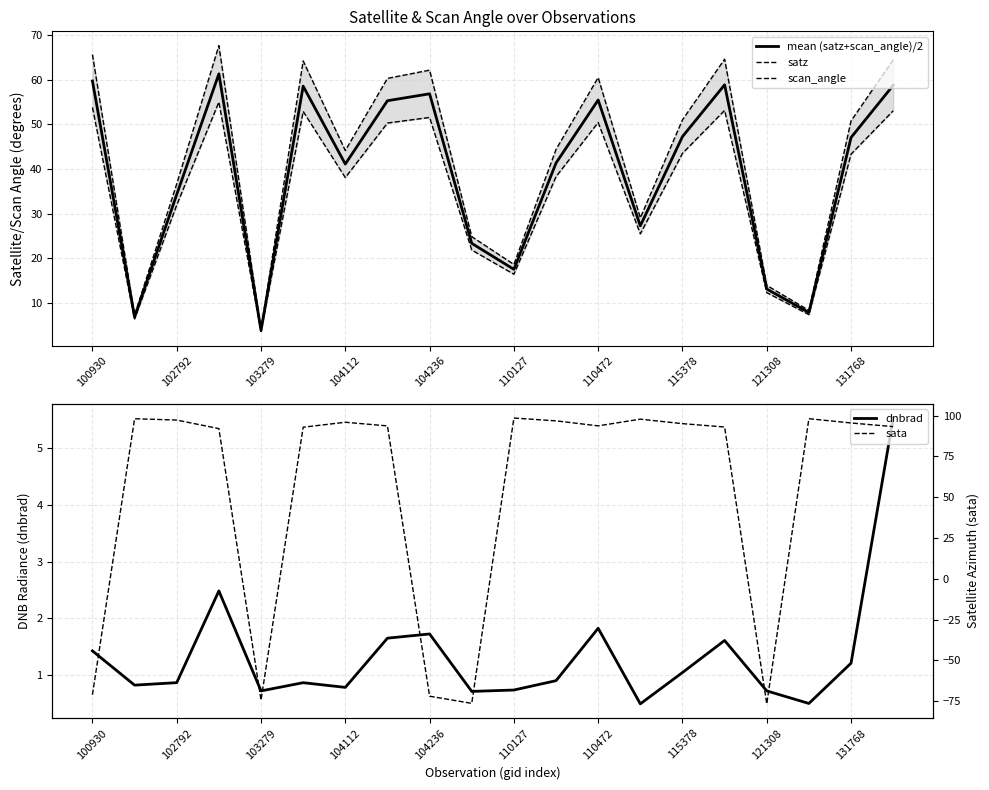

Reading left to right, extract all data points from this chart.

mean (satz+scan_angle)/2: 59.7	6.8	34.3	61.3	3.8	58.5	41.1	55.3	56.8	23.3	17.5	41.3	55.4	27.2	47.2	58.8	13.1	7.8	47.0	58.7
satz: 65.6	7.2	36.6	67.6	4.1	64.2	44.1	60.3	62.1	24.8	18.6	44.4	60.5	29.0	51.0	64.6	13.9	8.3	50.7	64.4
scan_angle: 53.8	6.4	31.9	55.0	3.6	52.9	38.0	50.3	51.5	21.8	16.4	38.3	50.4	25.4	43.5	53.1	12.3	7.3	43.3	53.0
dnbrad: 1.4	0.8	0.9	2.5	0.7	0.9	0.8	1.6	1.7	0.7	0.7	0.9	1.8	0.5	1.0	1.6	0.7	0.5	1.2	5.5
sata: -71.1	98.1	97.3	92.0	-74.4	92.9	95.9	93.7	-72.0	-76.4	98.5	96.8	93.7	97.8	95.1	93.0	-76.7	98.1	95.5	93.3